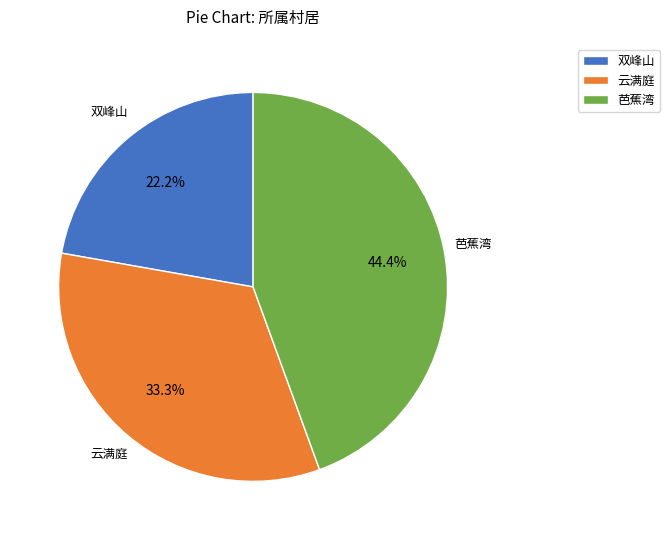

Which slice is the smallest?

双峰山